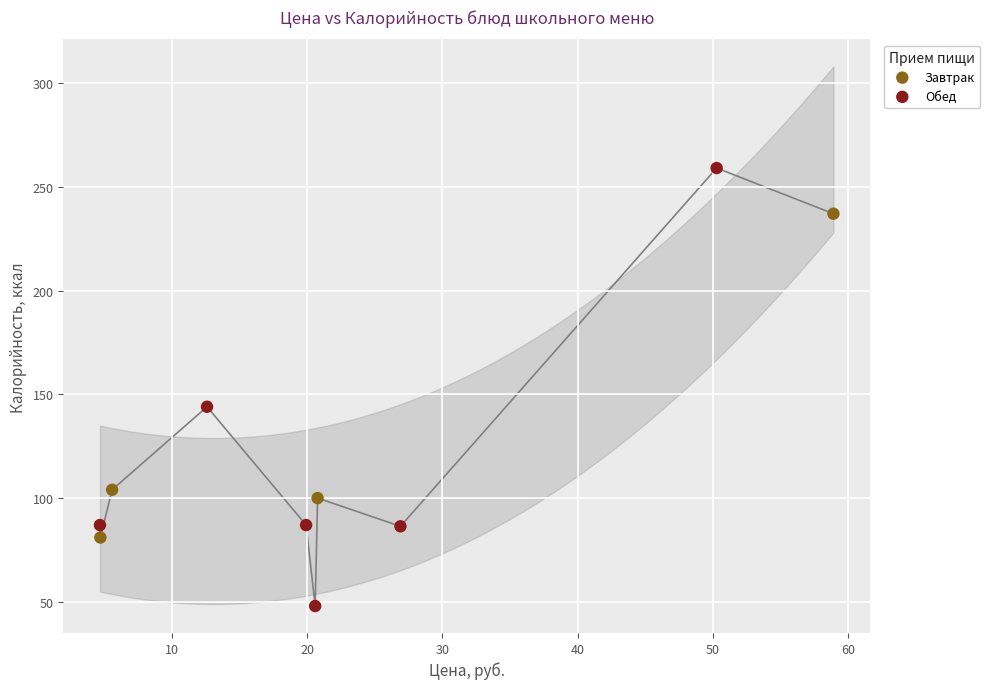

Which series contains the lowest Y value?

Обед